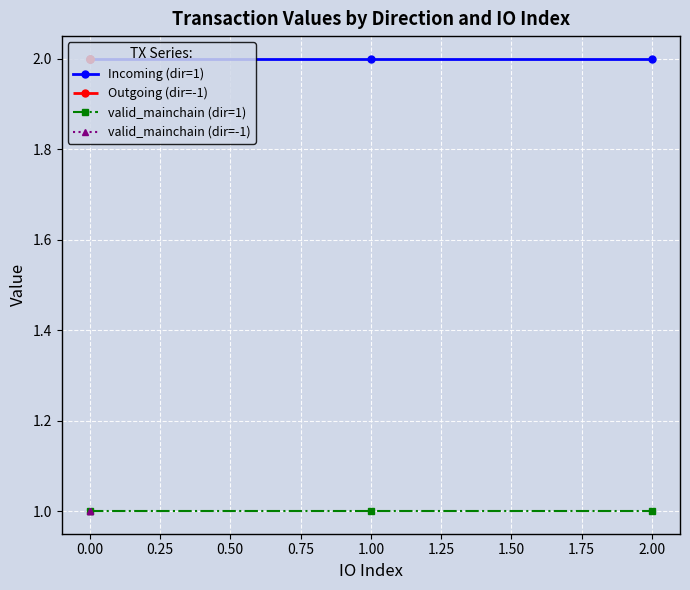

Is the value of Incoming (dir=1) at 1.00 greater than the value of valid_mainchain (dir=1) at 2.00?

Yes